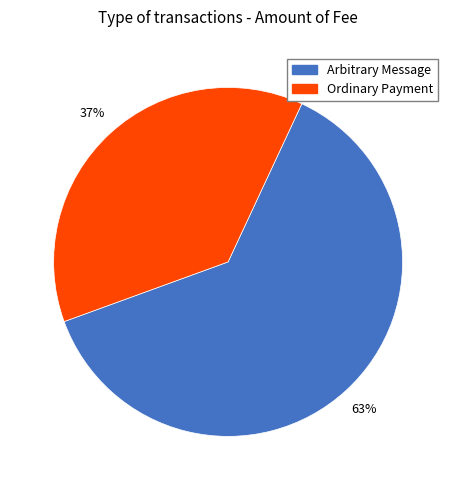

How many slices are in this pie chart?

2